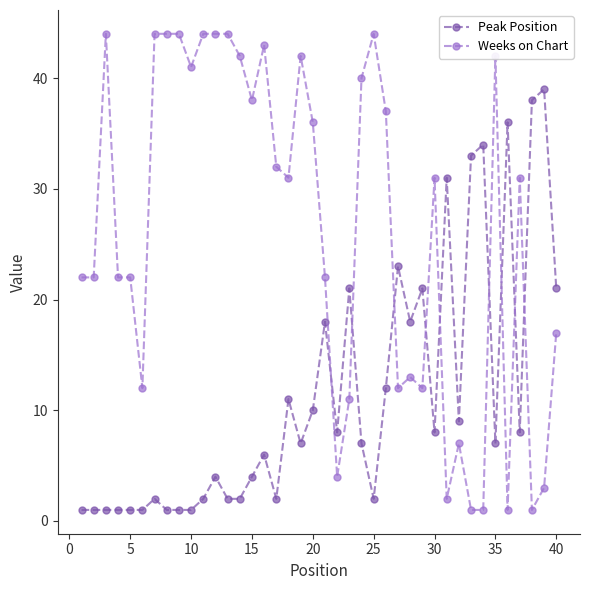

Which series has the largest total across all categories?

Weeks on Chart